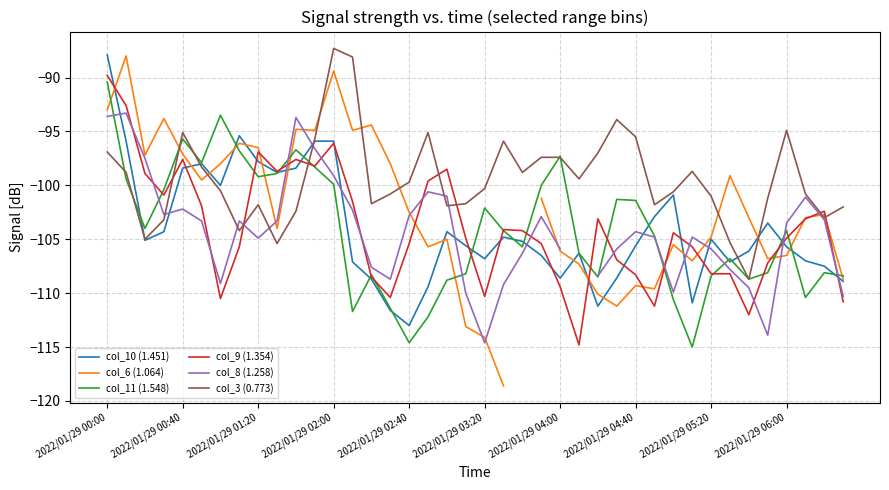

True or false: col_10 (1.451) has a value of -47.4 at 2022/01/29 03:20.

False